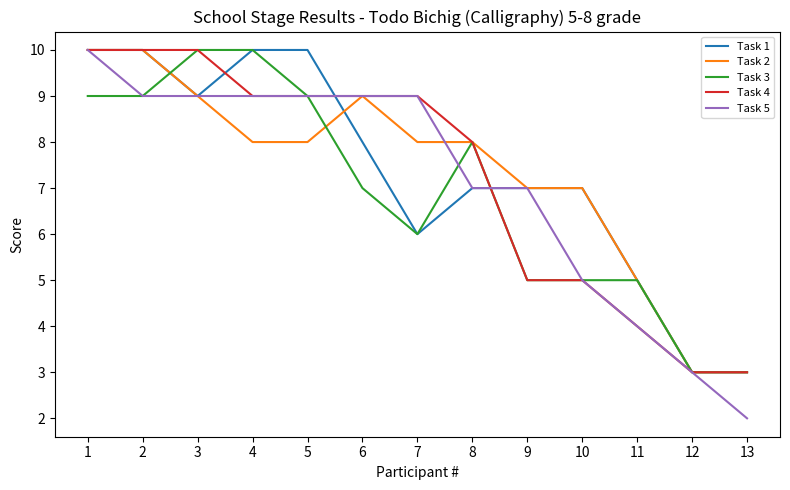

Between 6 and 7, which series saw the biggest shift?

Task 1